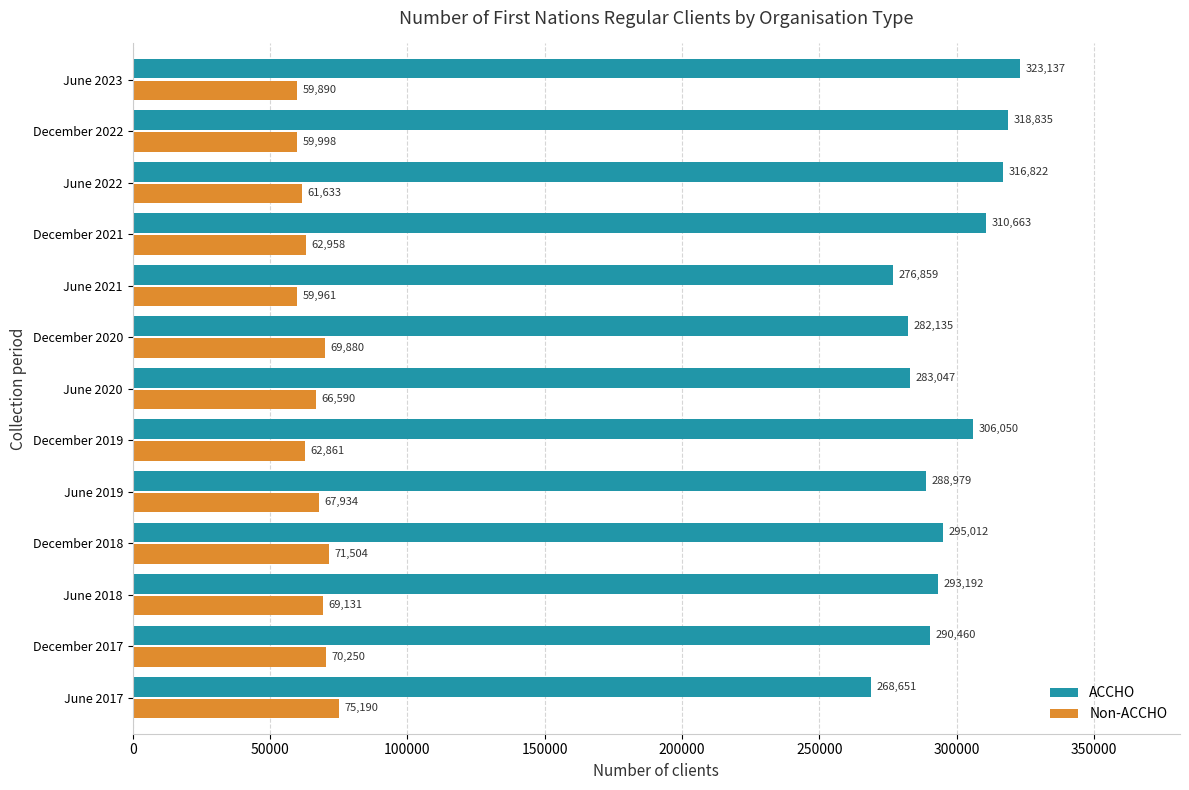

True or false: ACCHO has a value of 168539 at June 2021.

False